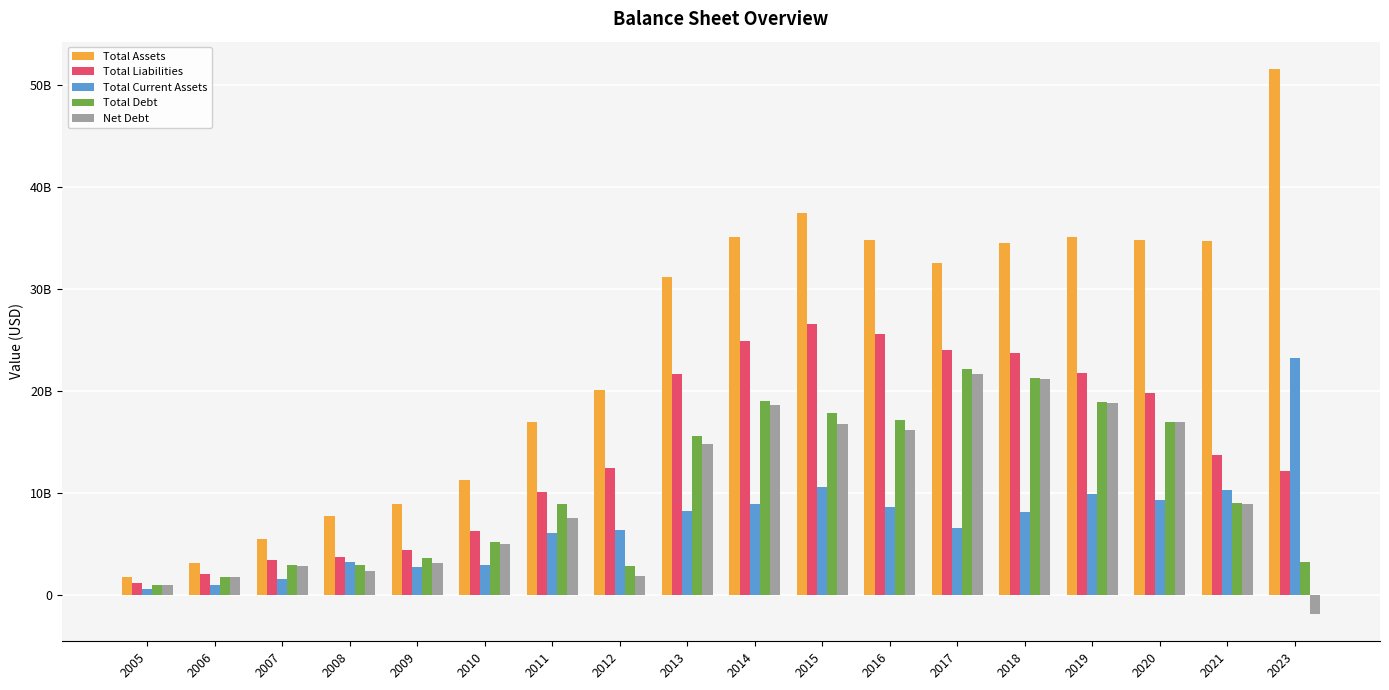

At which label does Total Current Assets first exceed 8081769000?

2013